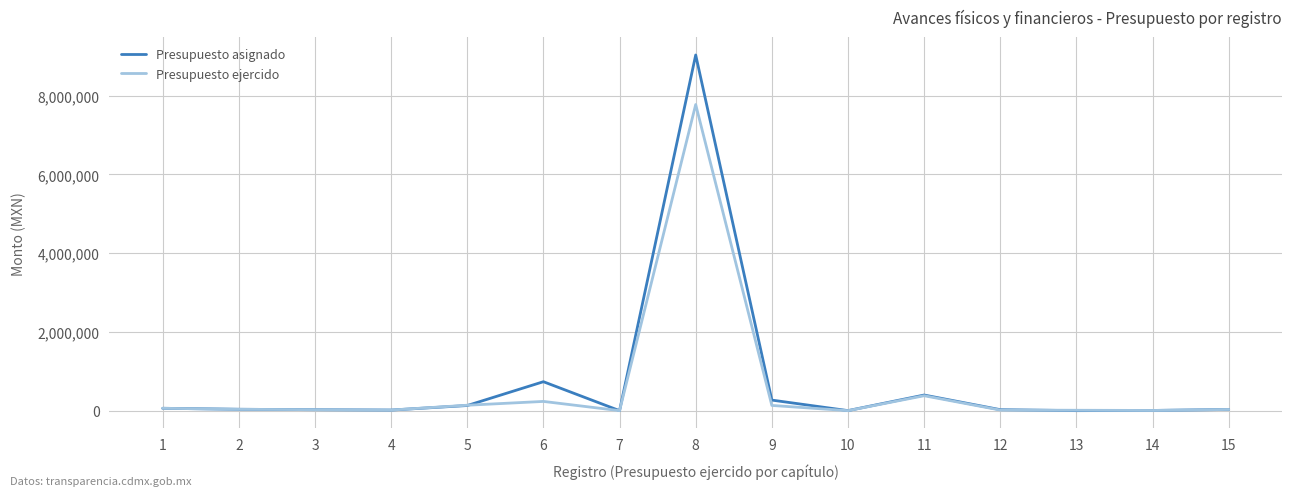

True or false: Presupuesto asignado has a value of 9034880.0 at 8.

True